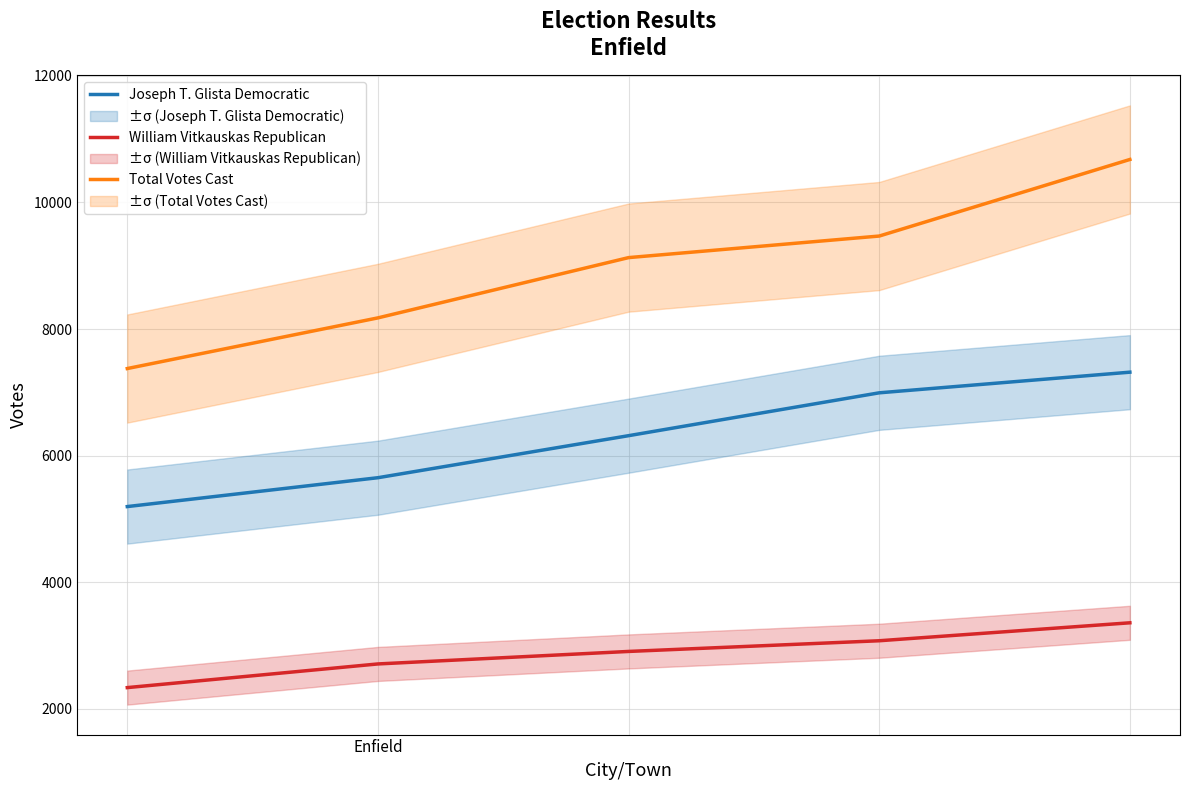

Does the chart have visible grid lines?

Yes